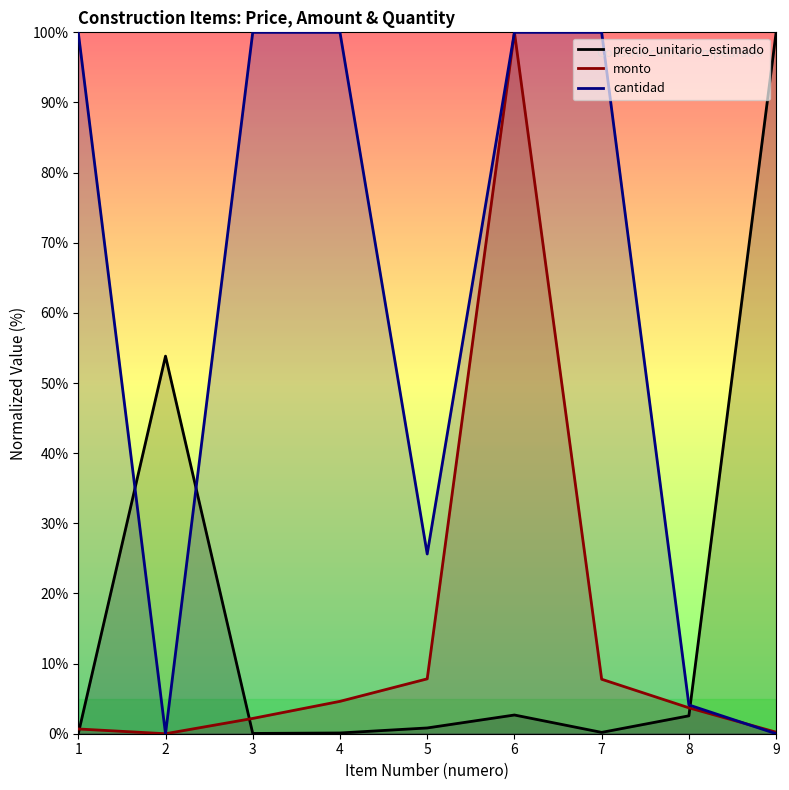

What is the sum of the precio_unitario_estimado values at 7 and 1?

0.2